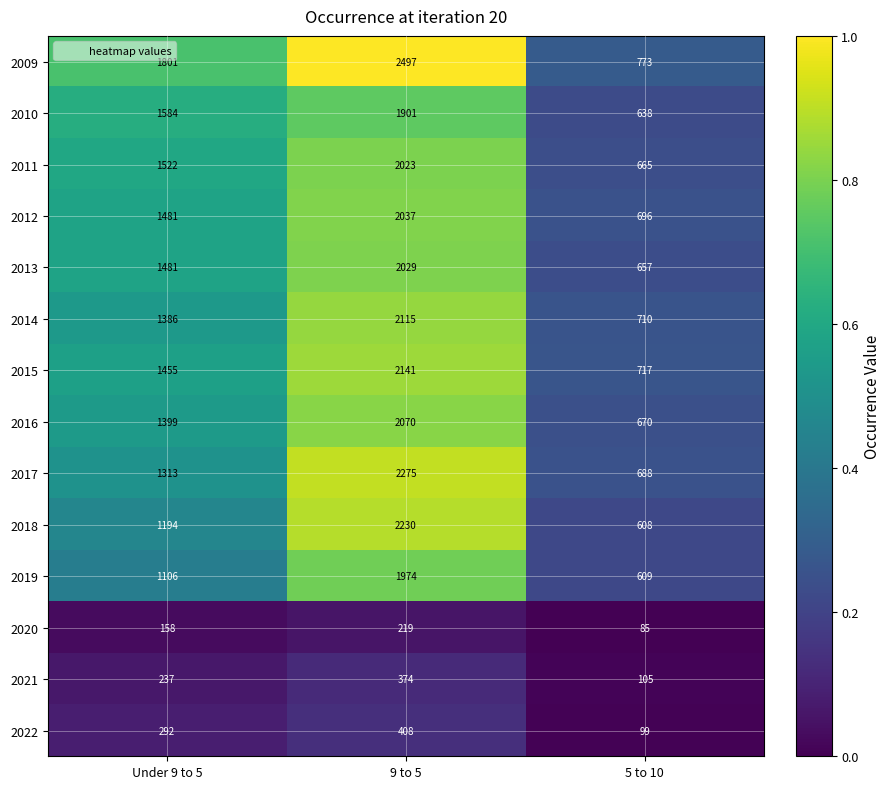

What is the minimum value shown in the chart?

85